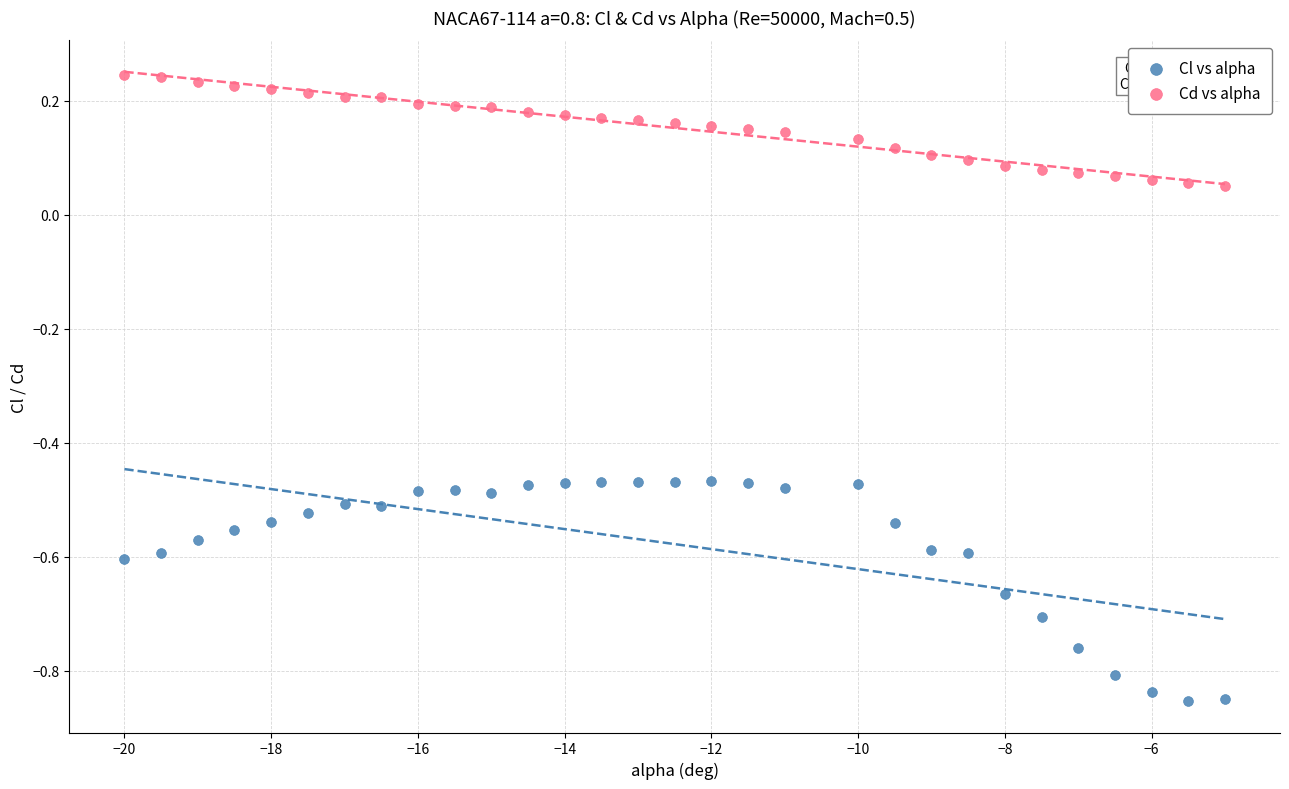

Across all data points, what is the range of X values (max minus min)?

15.0